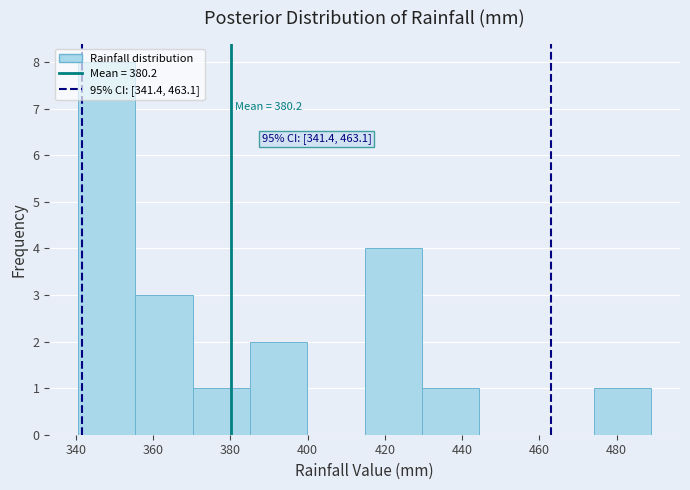

Which range on the x-axis has the tallest bar?

340 to 356